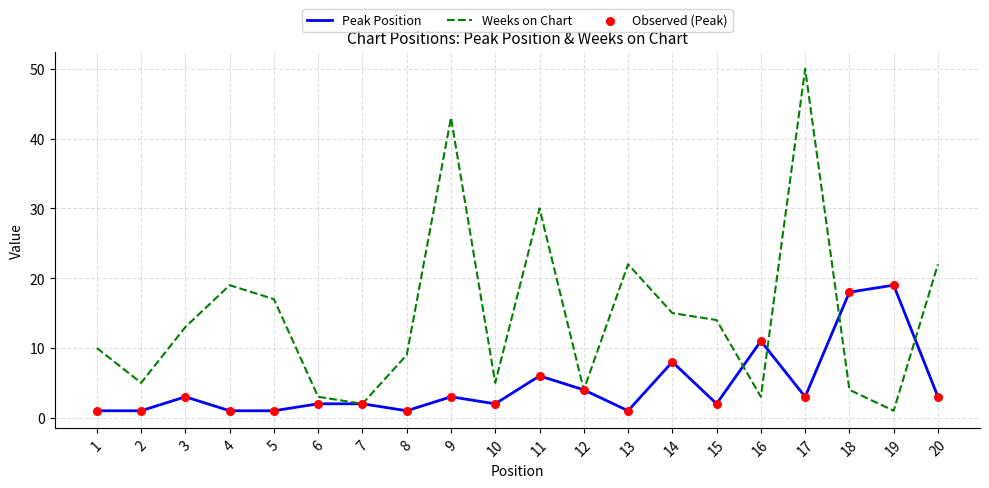

At which category is the sum across all series the highest?

17